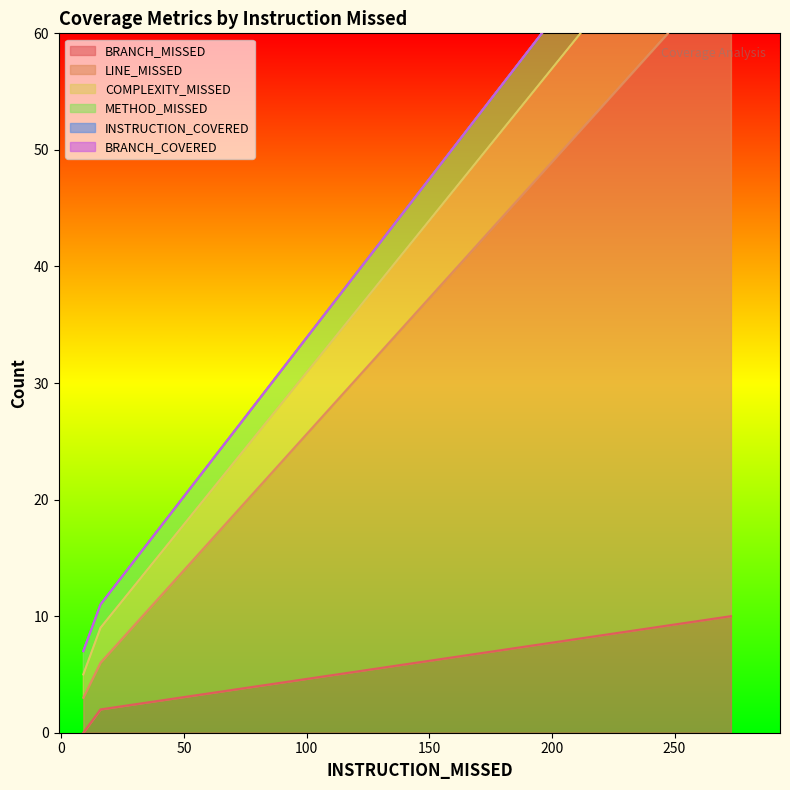

Reading left to right, what are all the values shown in this chart?

BRANCH_MISSED: 0	2	10
LINE_MISSED: 3	6	66
COMPLEXITY_MISSED: 5	9	76
METHOD_MISSED: 7	11	81